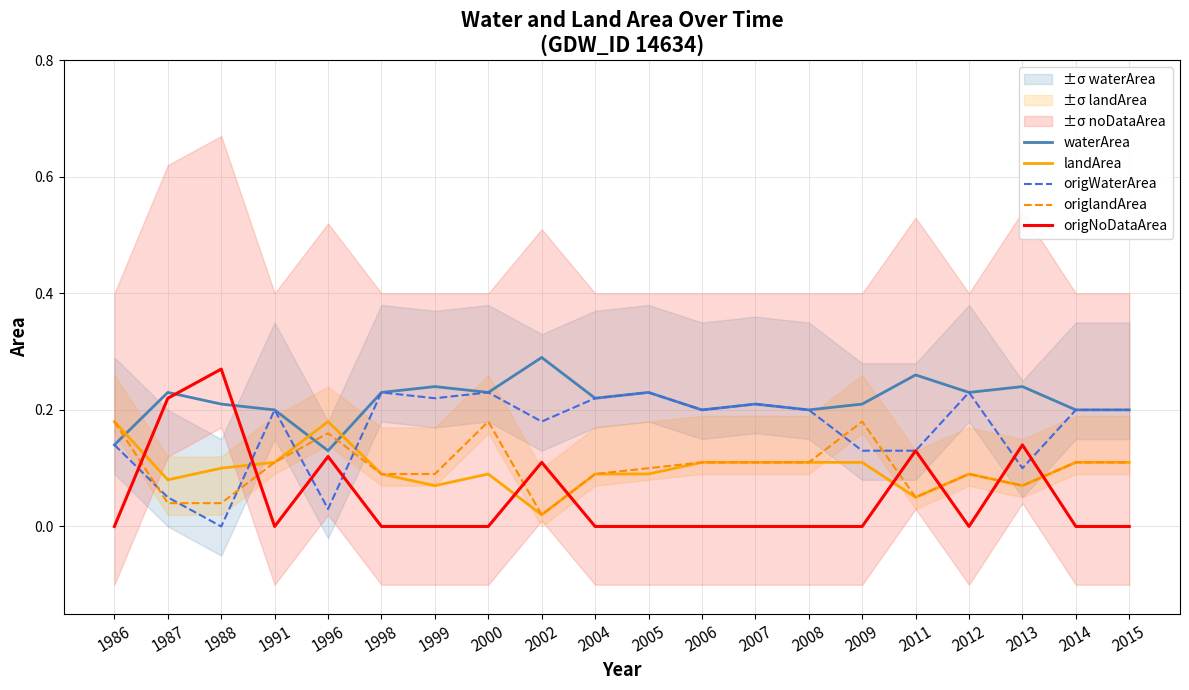

In origNoDataArea, how many points are higher than both neighbors (excluding endpoints)?

5